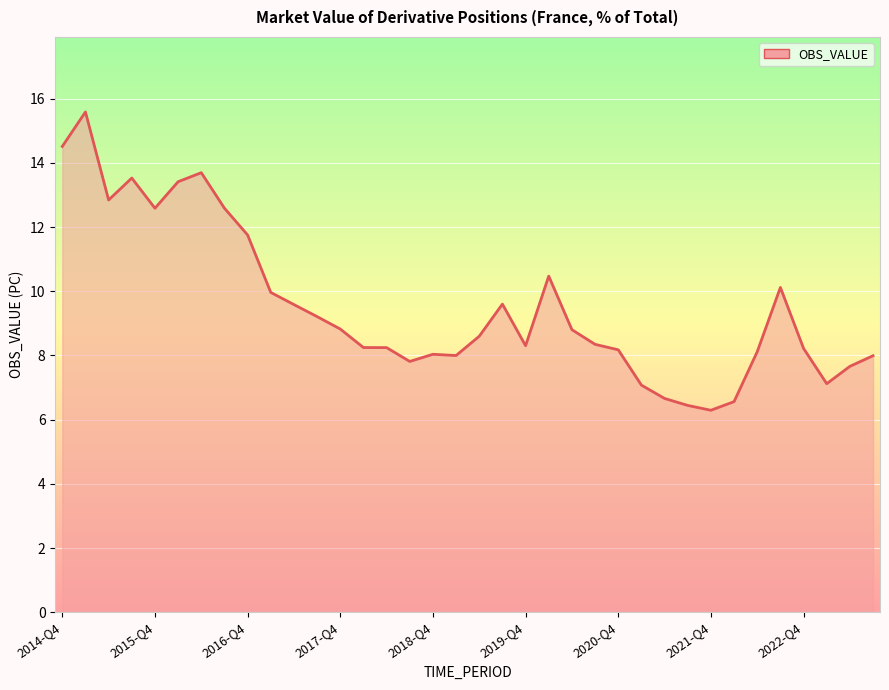

What is the greatest value displayed?

15.6